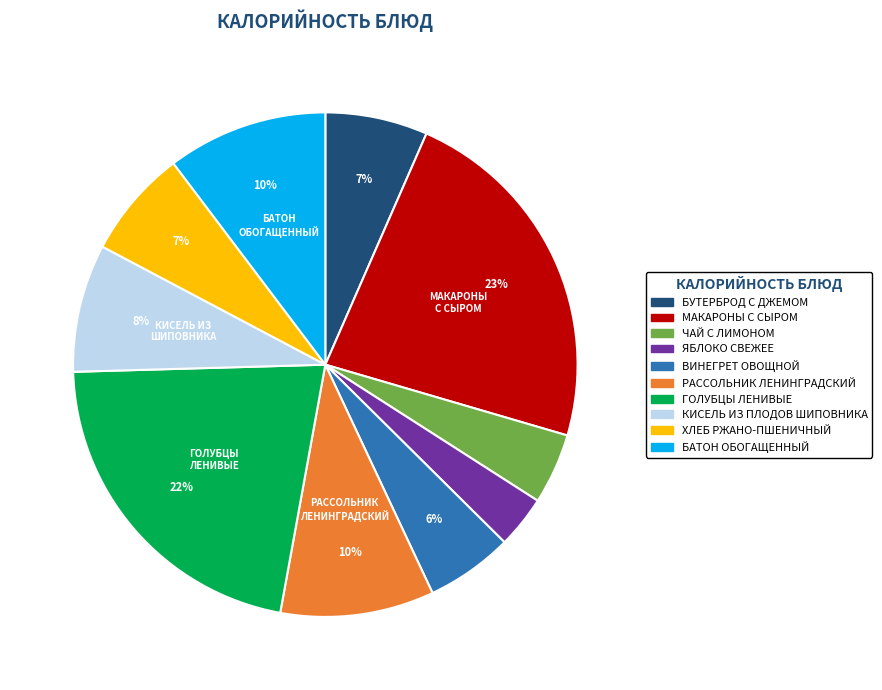

Combined, do БАТОН ОБОГАЩЕННЫЙ and РАССОЛЬНИК ЛЕНИНГРАДСКИЙ account for over 50%?

No